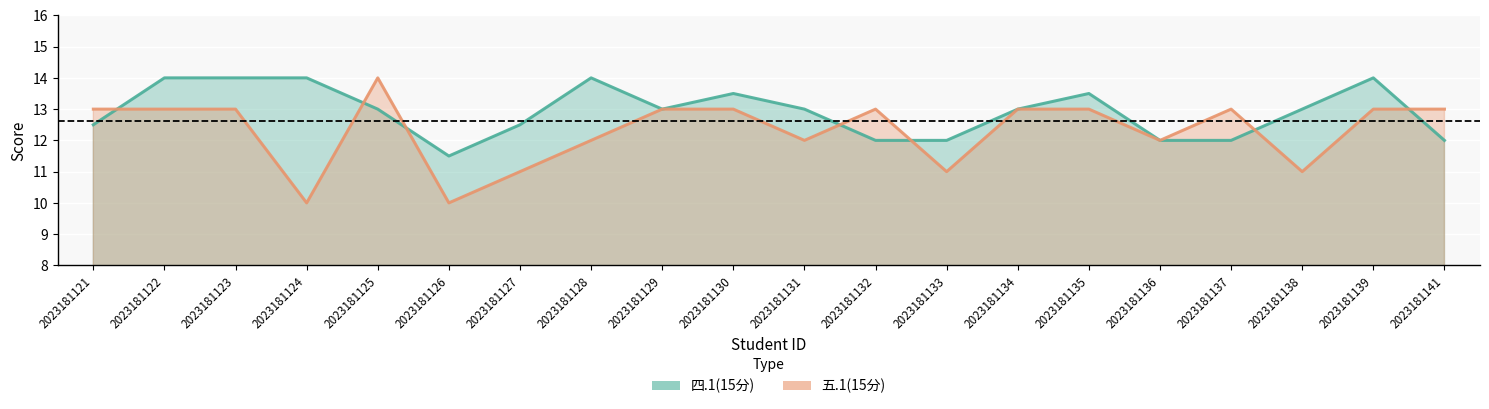

At how many categories does at least one series exceed 13?

8